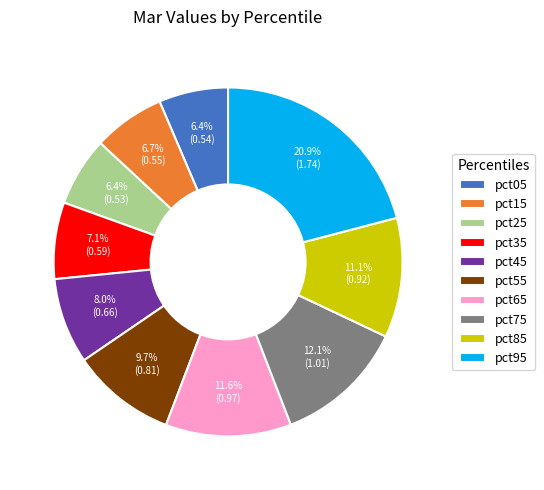

Which has a higher value, pct85 or pct65?

pct65